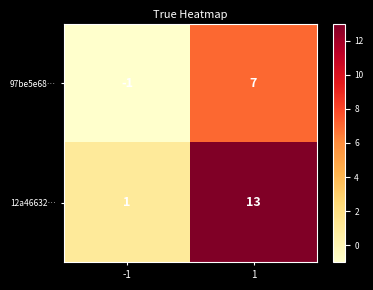

How many data points in 97be5e68… are less than 7?

1